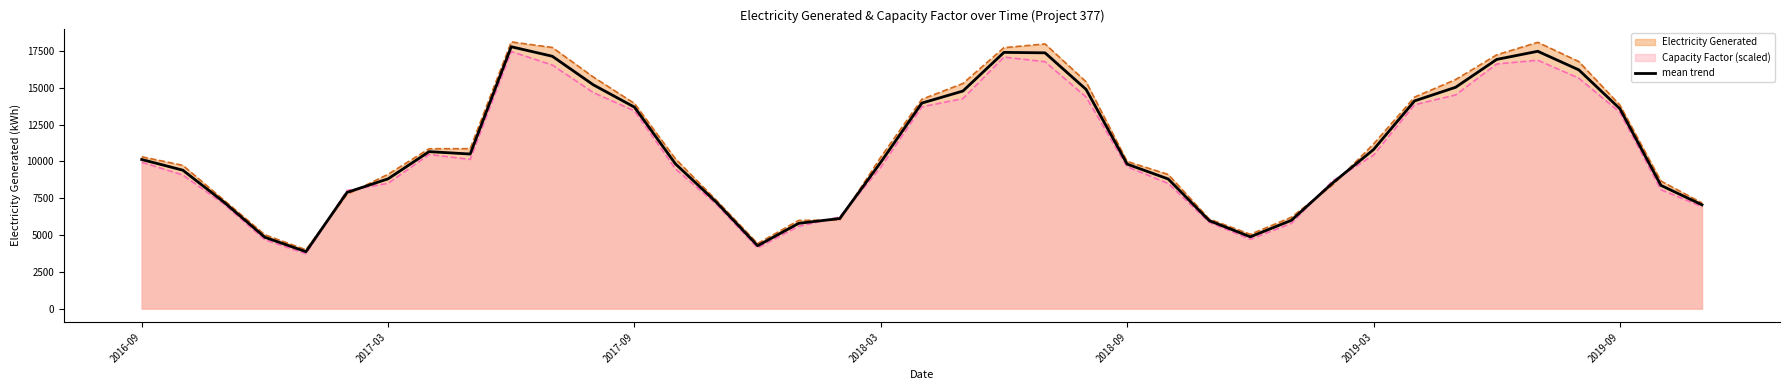

What is the difference between the maximum and second lowest values?

13509.1